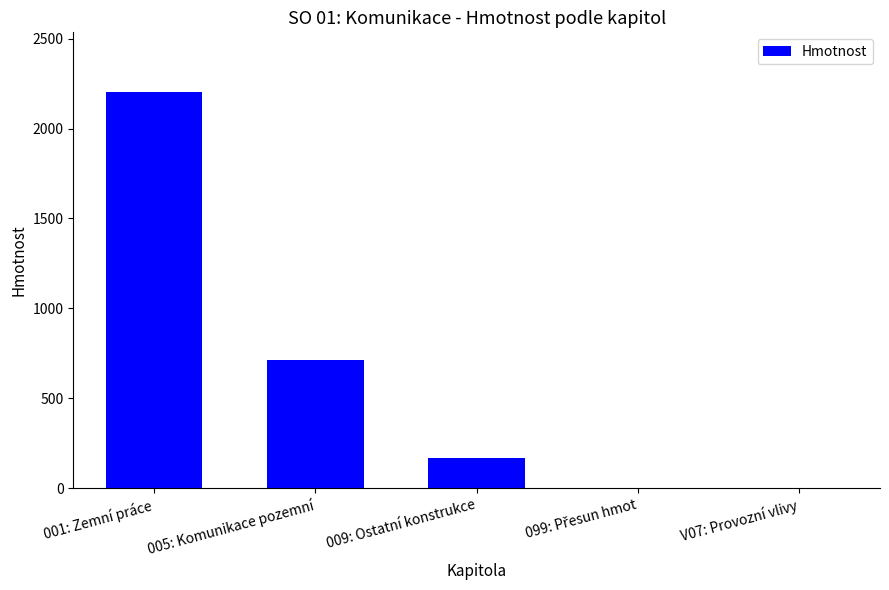

True or false: the data shows 170.1 at 009: Ostatní konstrukce.

True